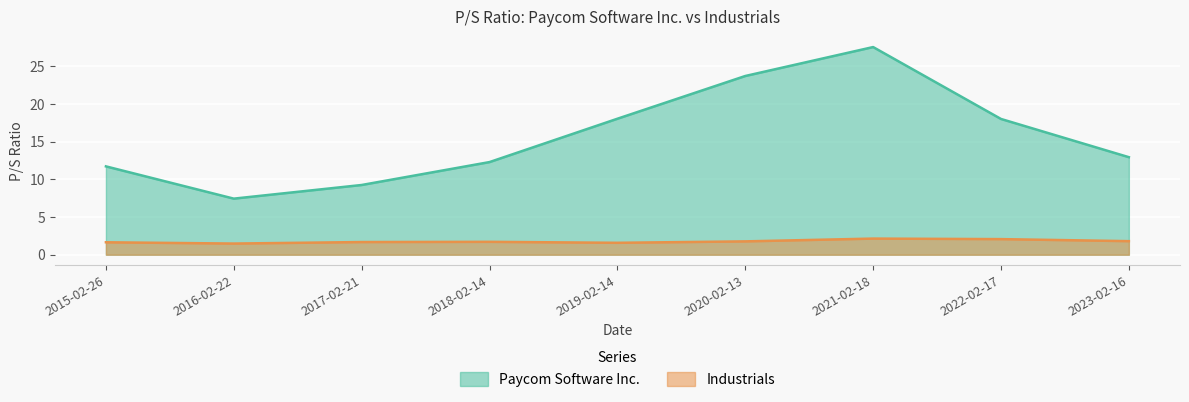

Which series has the largest range (max minus min)?

Paycom Software Inc.